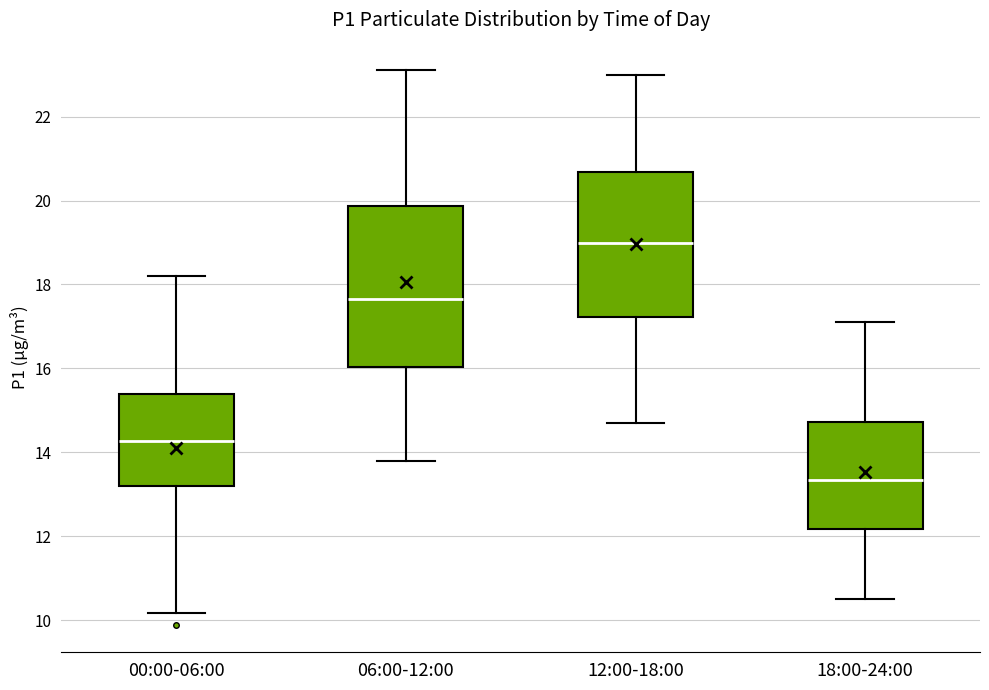

Reading left to right, transcribe this box plot: for each box, give where its median line is, the range the box spans, and where its two whiskers end, as read against the y-axis. The values are not printed on the chart, so give them approximately, as read against the axis.

00:00-06:00: median 14.2, box 13.2 to 15.4, whiskers 10.2 to 18.2
06:00-12:00: median 17.6, box 16.0 to 19.8, whiskers 13.8 to 23.2
12:00-18:00: median 19.0, box 17.2 to 20.6, whiskers 14.8 to 23.0
18:00-24:00: median 13.4, box 12.2 to 14.8, whiskers 10.6 to 17.2